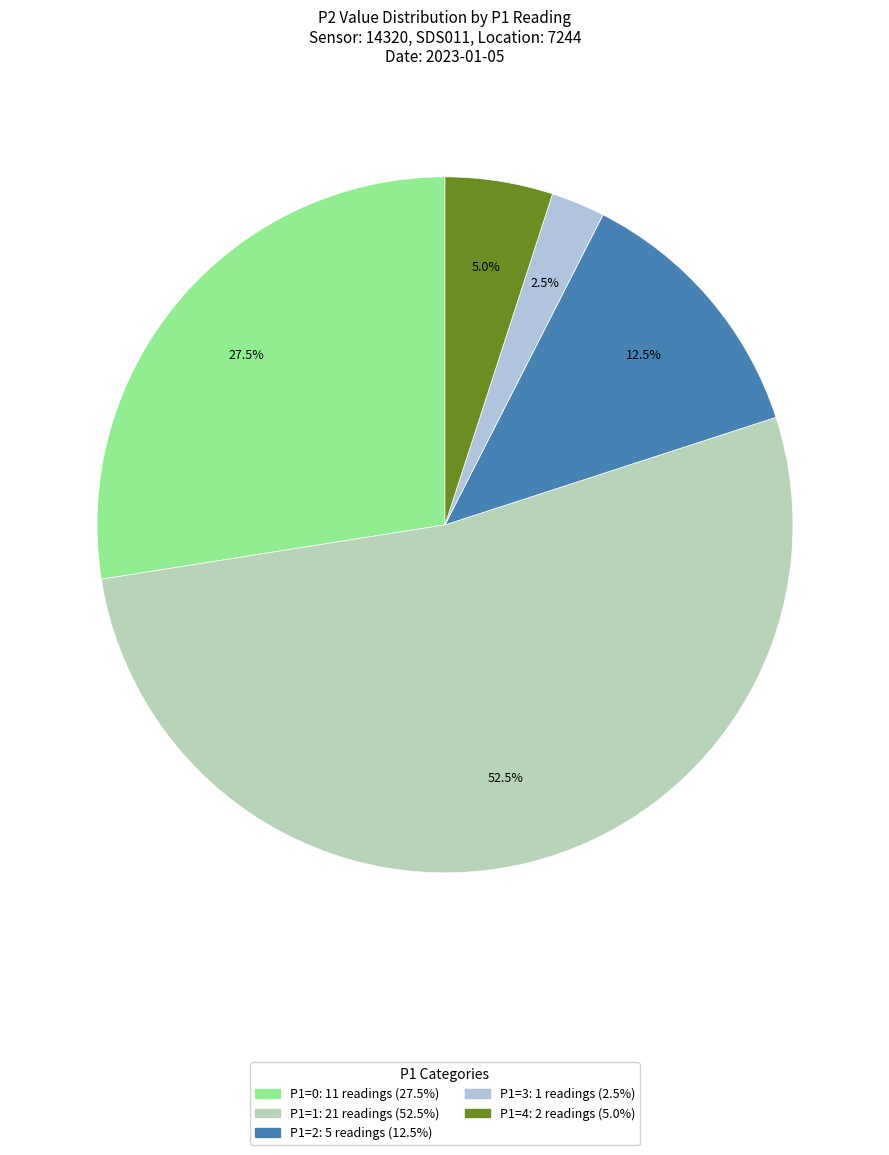

Is there a majority slice in this chart?

Yes